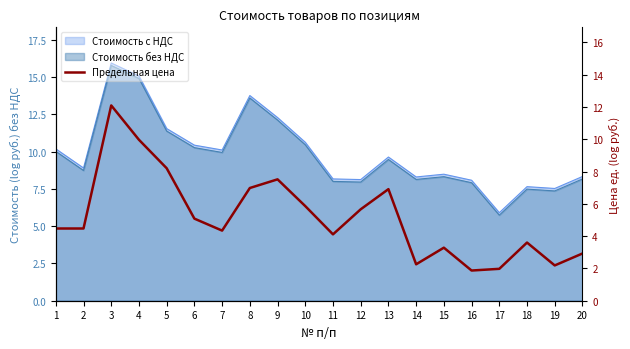

The chart shows a value of 1.2 at 11. True or false?

False